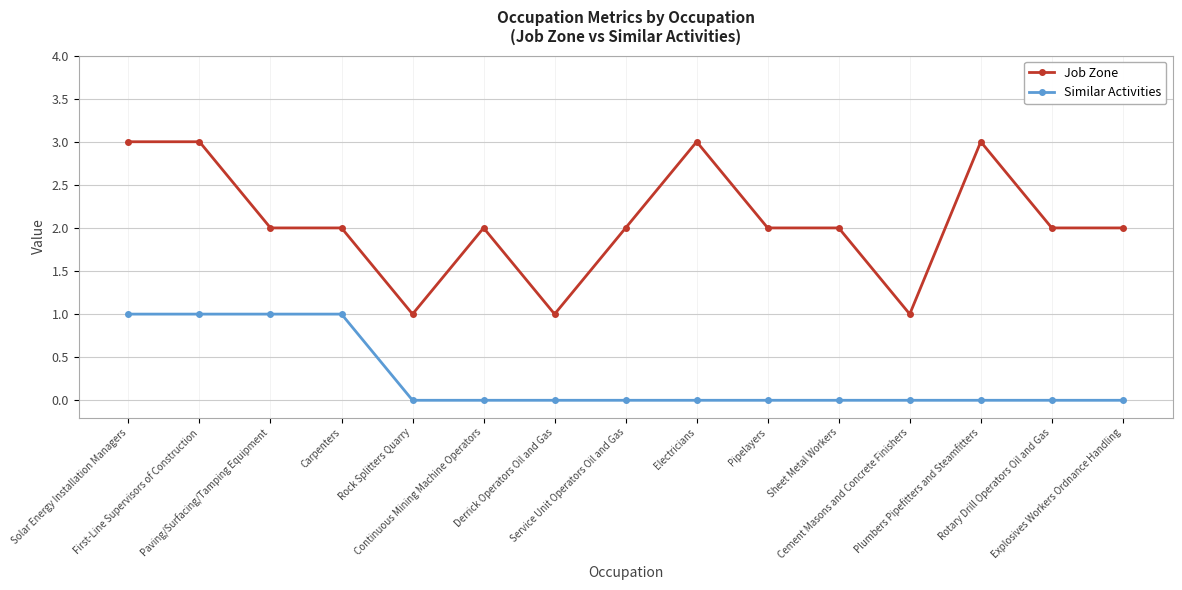

True or false: Similar Activities and Job Zone intersect in this chart.

False